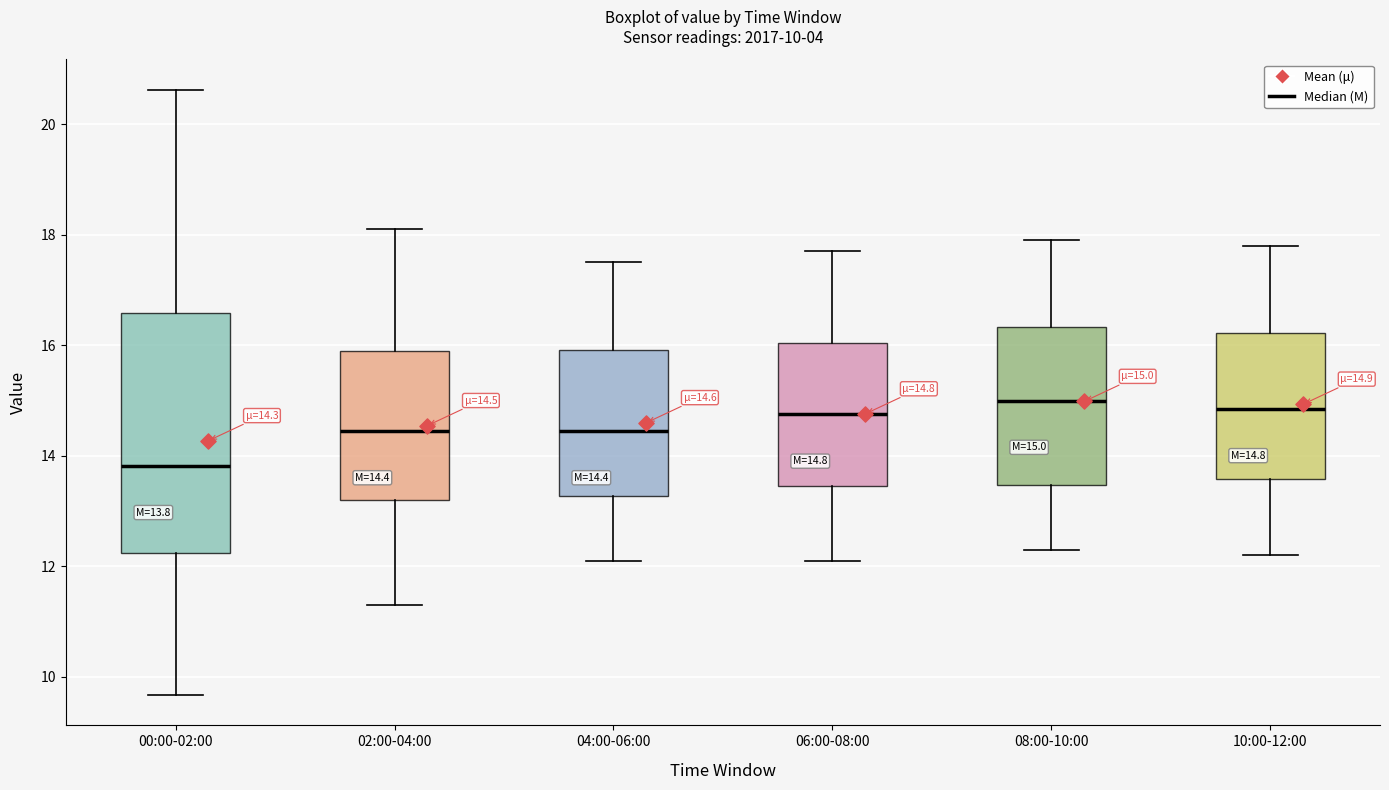

Comparing the boxes themselves (not the whiskers), which one is the tallest?

00:00-02:00